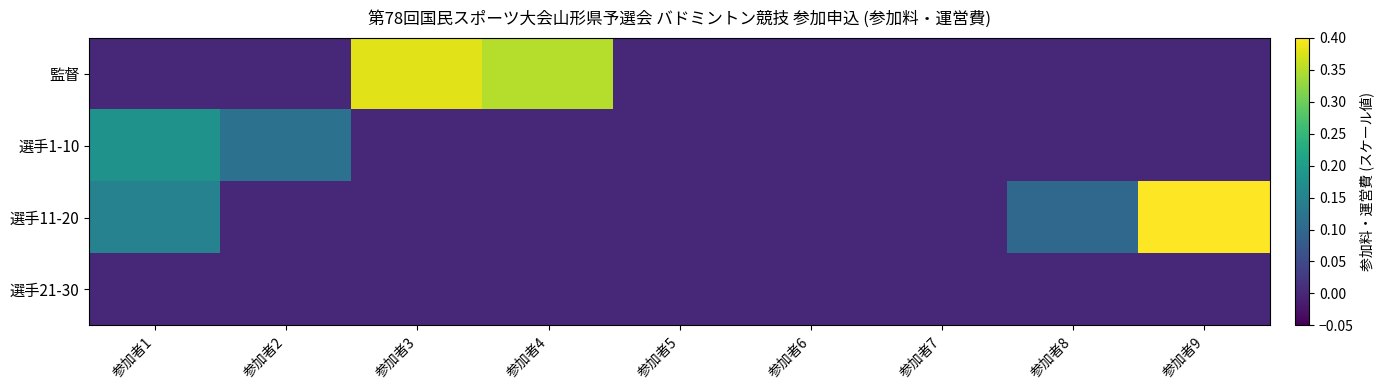

Rank the series at 参加者2 from lowest to highest value.

監督, 選手11-20, 選手21-30, 選手1-10